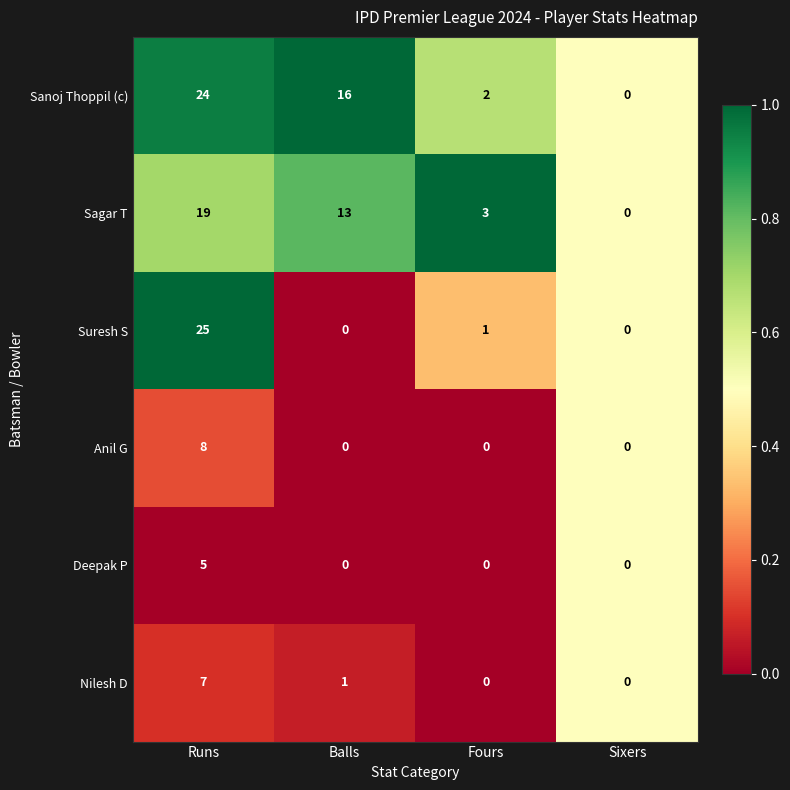

At which label is Sanoj Thoppil (c) closest to 12?

Balls